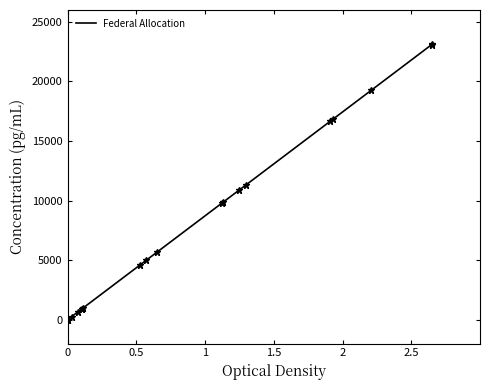

Count the number of values greater than 5704.

9